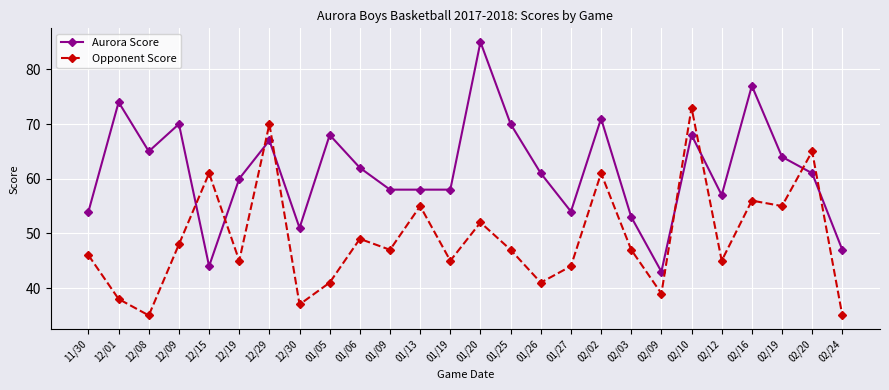

The value of Opponent Score at 01/13 is 11. True or false?

False